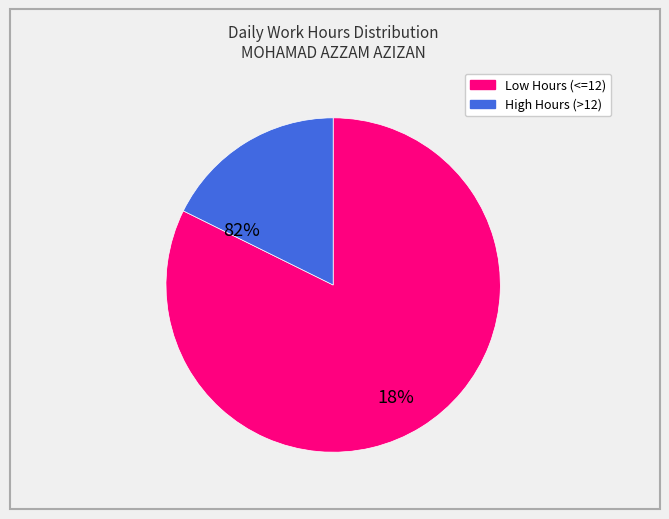

Does any single category account for the majority?

Yes